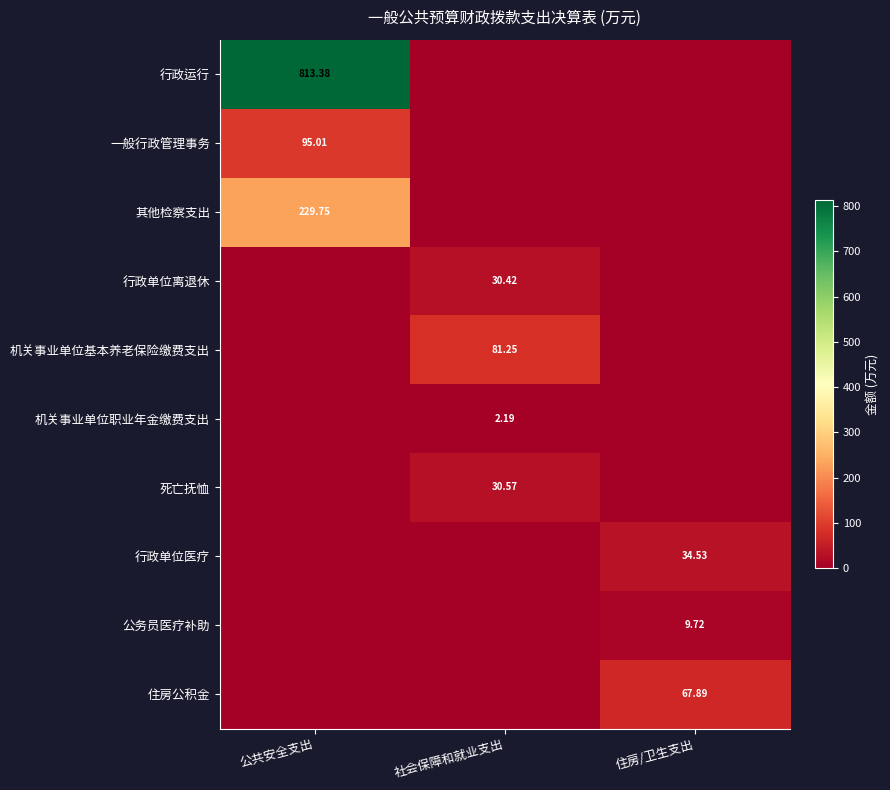

List the series in order of their peak value, highest first.

行政运行, 其他检察支出, 一般行政管理事务, 机关事业单位基本养老保险缴费支出, 住房公积金, 行政单位医疗, 死亡抚恤, 行政单位离退休, 公务员医疗补助, 机关事业单位职业年金缴费支出